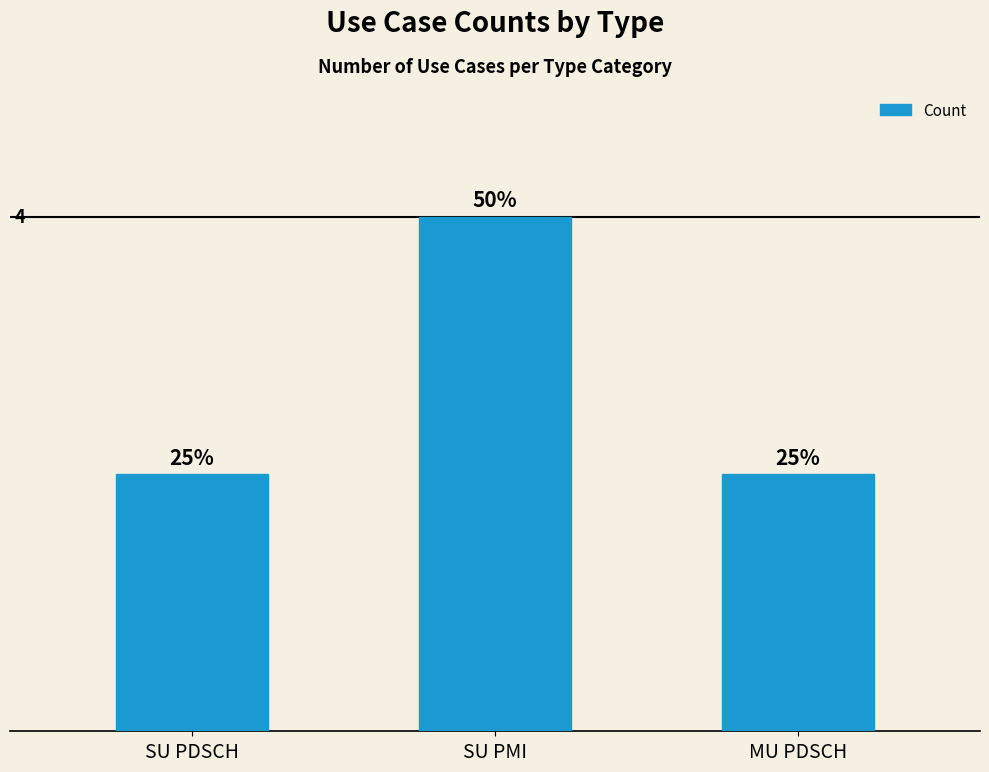

Does the chart contain any negative values?

No